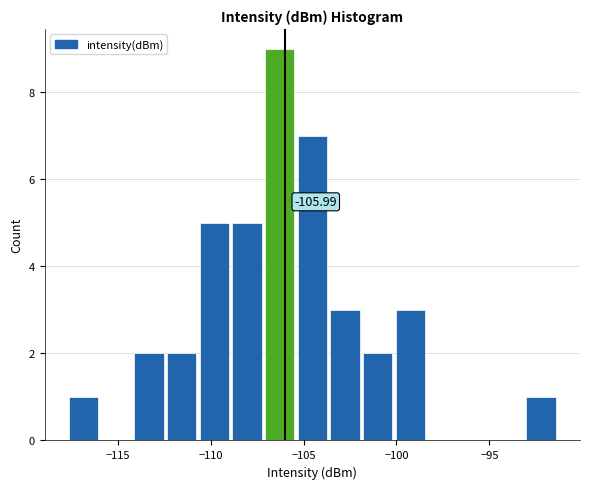

Read against the x-axis, roughly where is the centre of the tallest bar?

-106.5